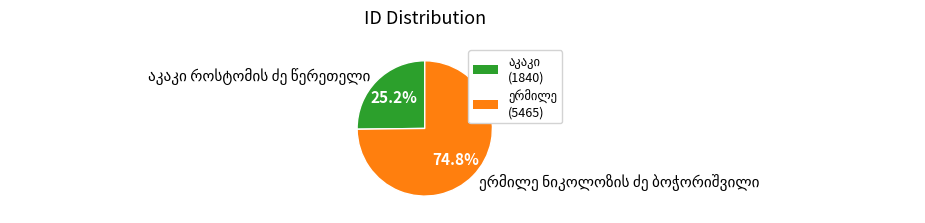

Is there a majority slice in this chart?

Yes